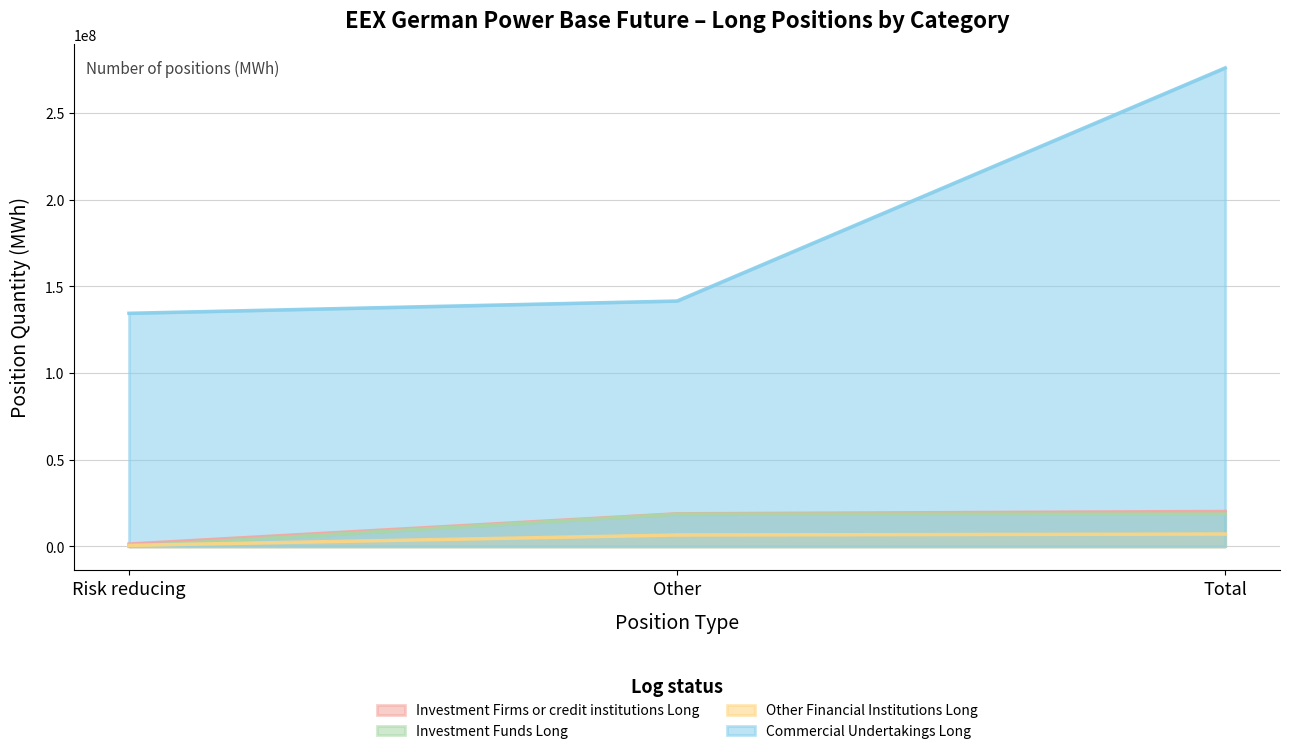

What is the label of the 1st point from the right?

Total